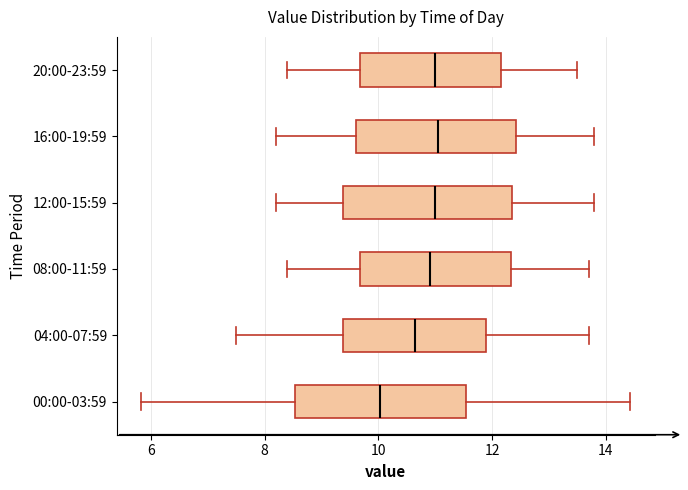

Which box's median line is the furthest to the left?

00:00-03:59